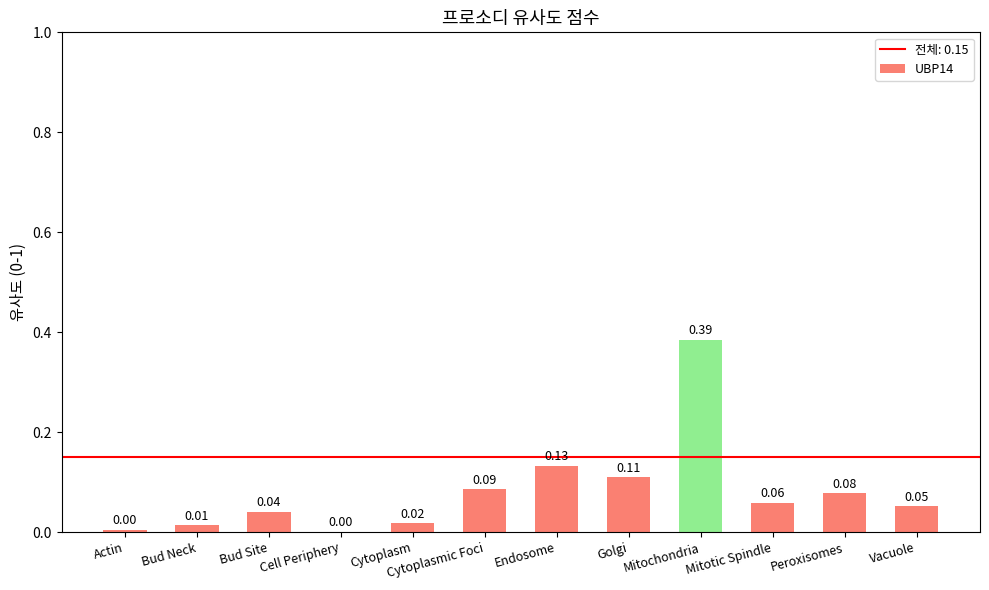

Is it true that the value at Mitotic Spindle is 0.0?

False